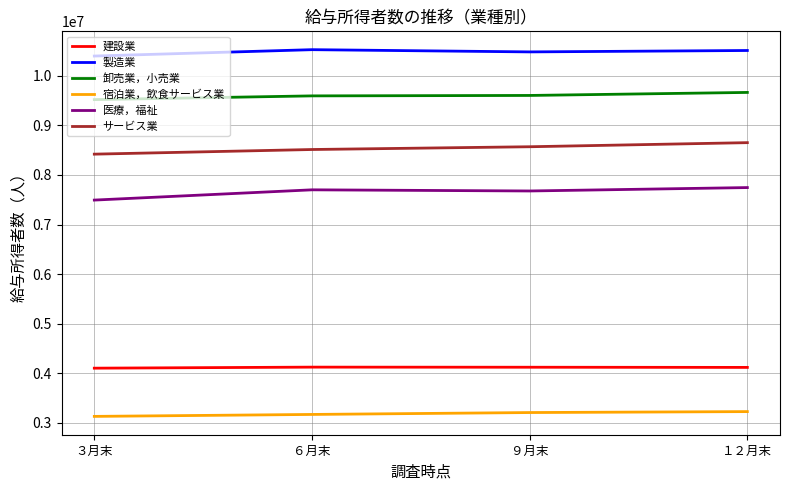

True or false: 建設業 and 宿泊業，飲食サービス業 intersect in this chart.

False